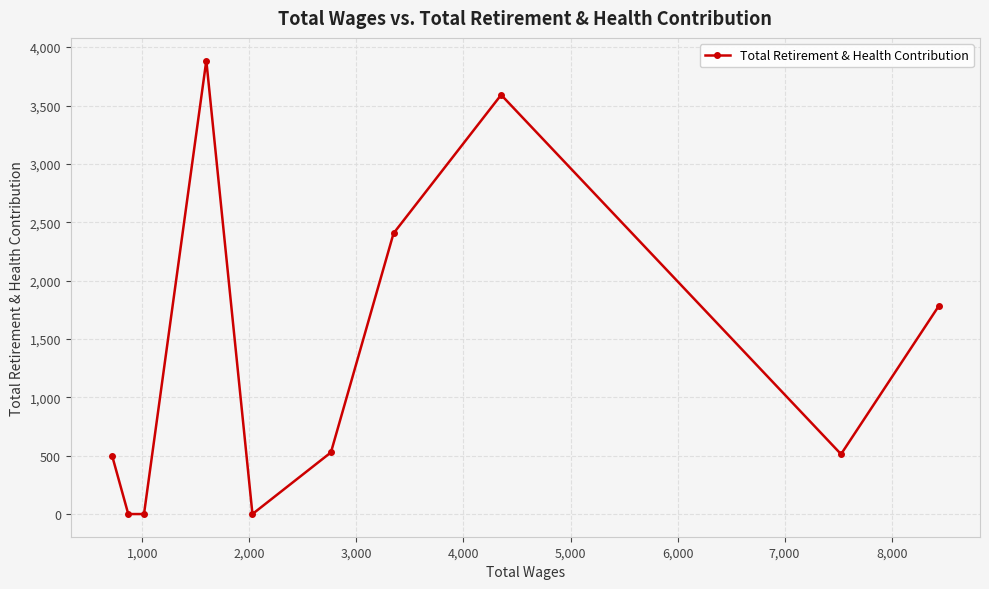

How many values are below 528?

5